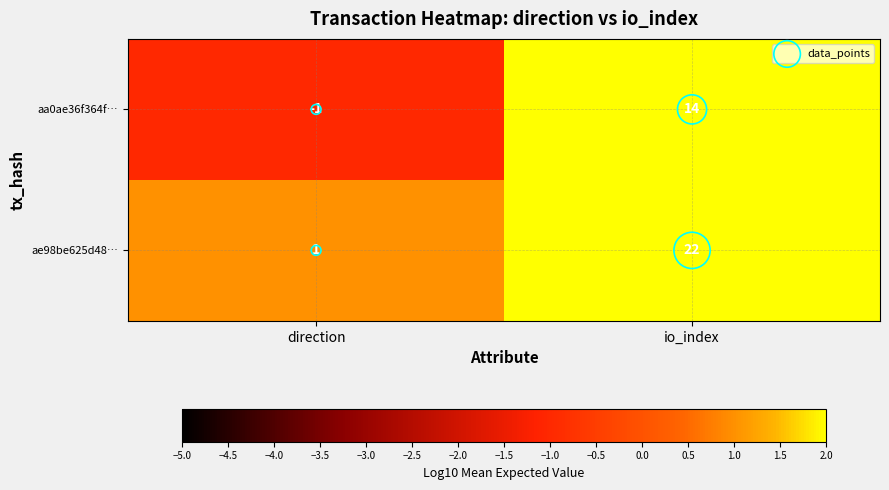

What is the maximum value shown in the chart?

22